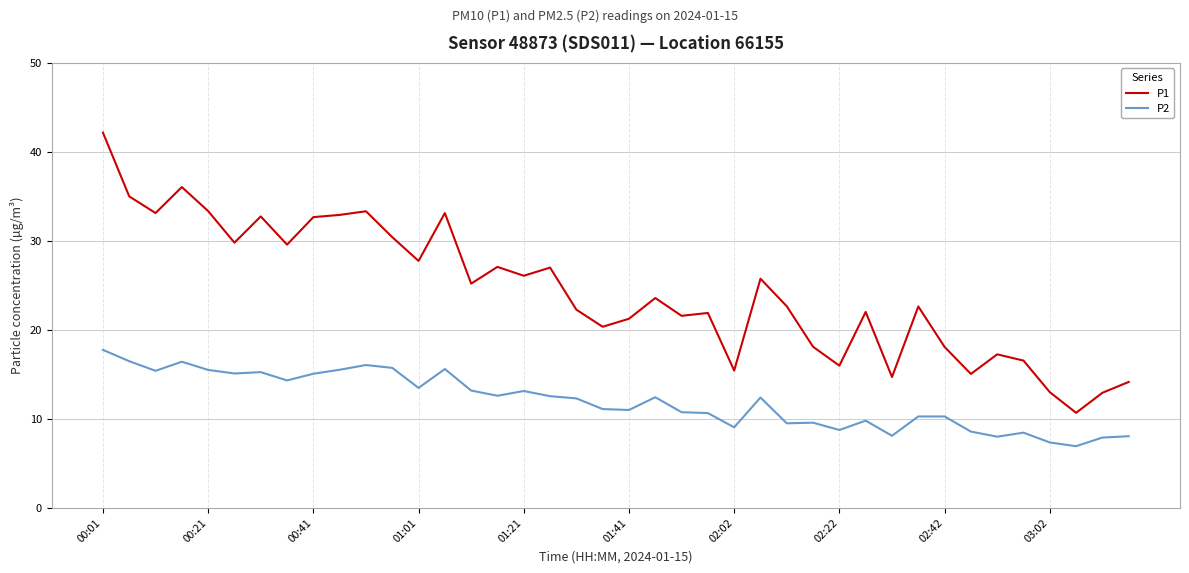

What is the difference between the second highest and second lowest values in the P2 series?

9.1